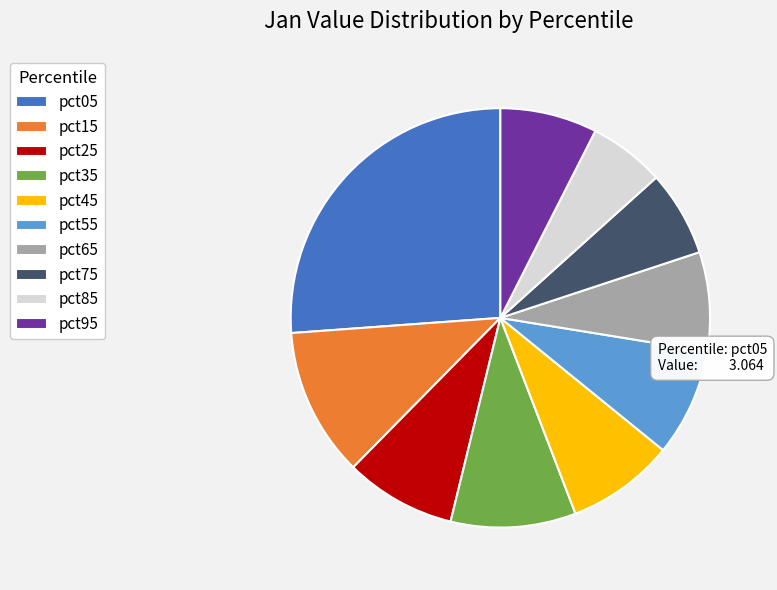

How many slices are in this pie chart?

10